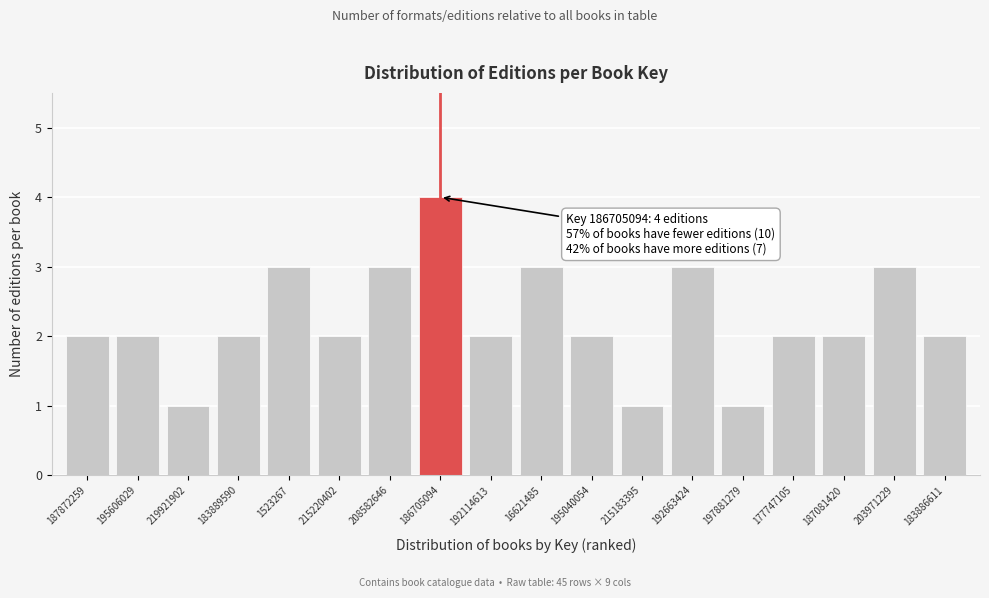

Reading left to right, list all the values displayed in this chart.

2	2	1	2	3	2	3	4	2	3	2	1	3	1	2	2	3	2